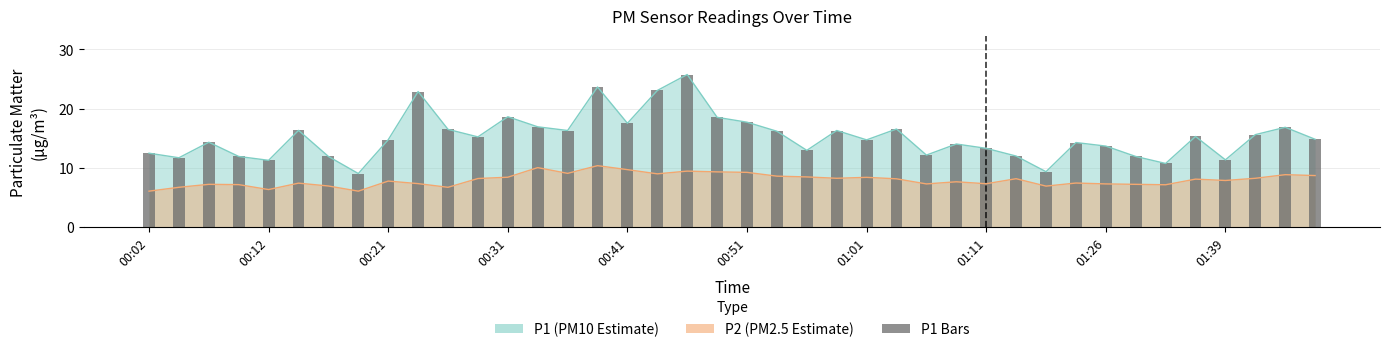

Reading left to right, what are all the values shown in this chart?

12.5	11.7	14.3	11.9	11.3	16.4	11.9	9.1	14.8	22.9	16.5	15.2	18.6	16.9	16.3	23.7	17.6	23.1	25.8	18.6	17.7	16.2	13.0	16.3	14.8	16.6	12.2	14.1	13.3	12.0	9.4	14.3	13.7	11.9	10.8	15.3	11.4	15.6	16.9	14.8